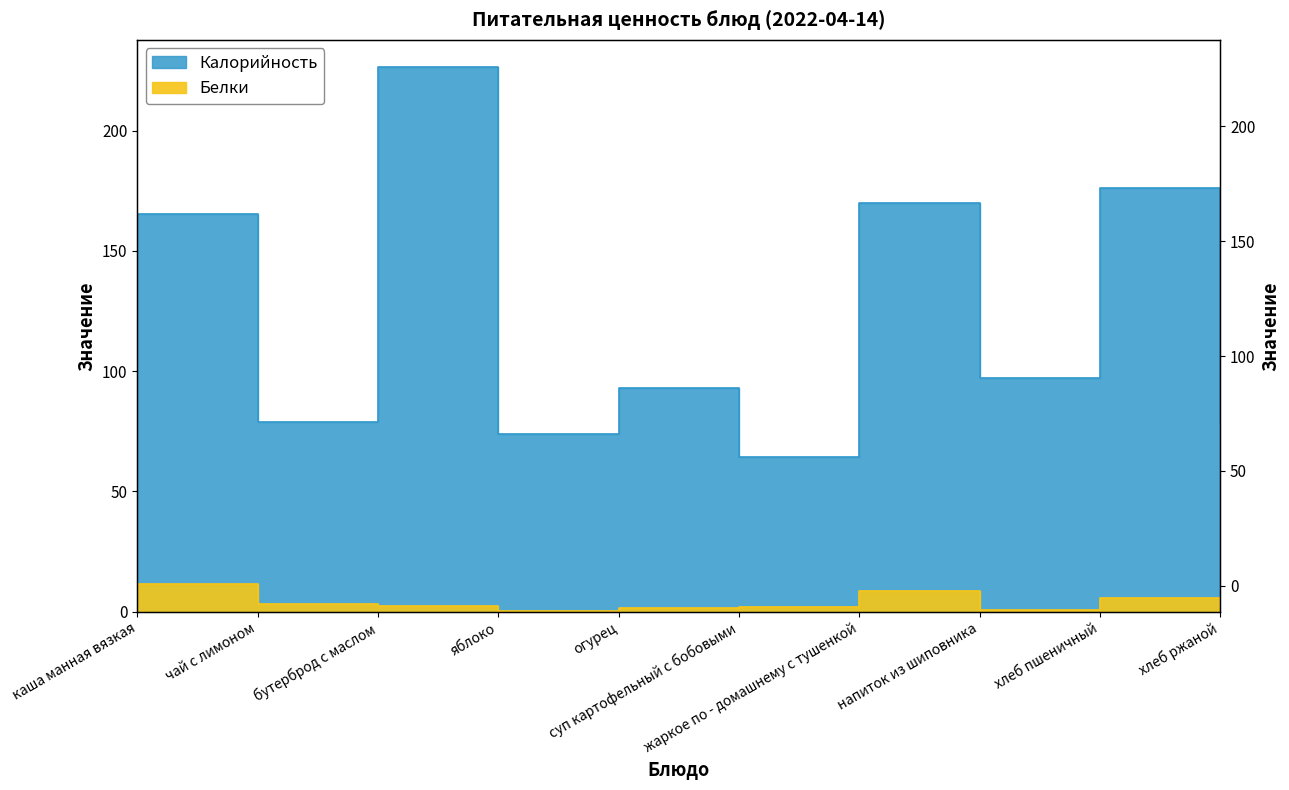

What is the greatest value displayed?

226.4